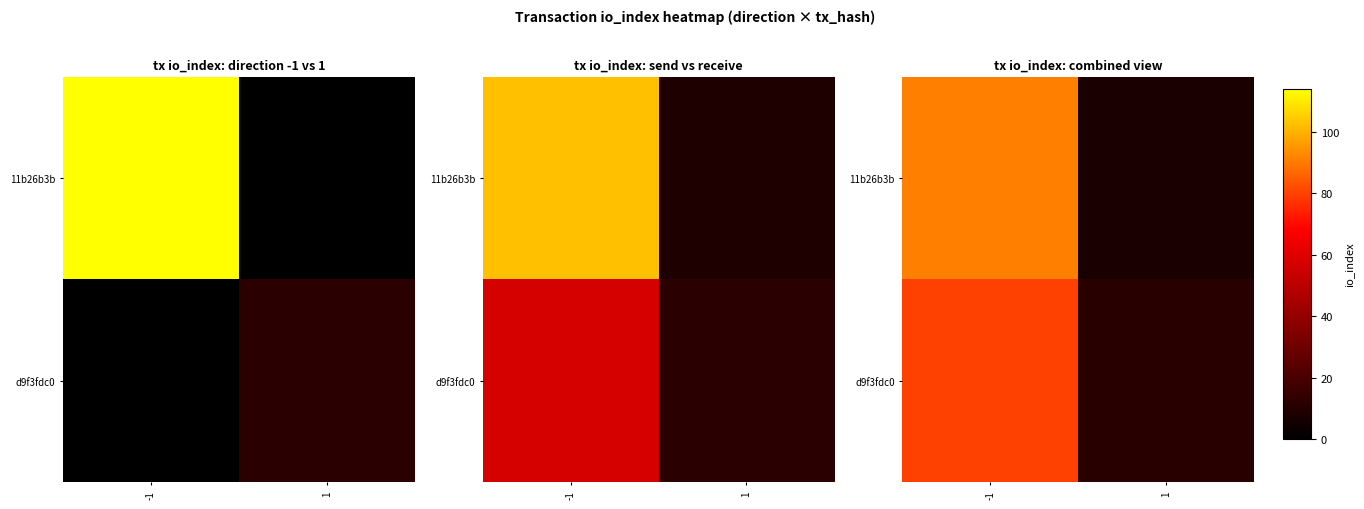

What is the approximate value of d9f3fdc0 at 1?

10.8